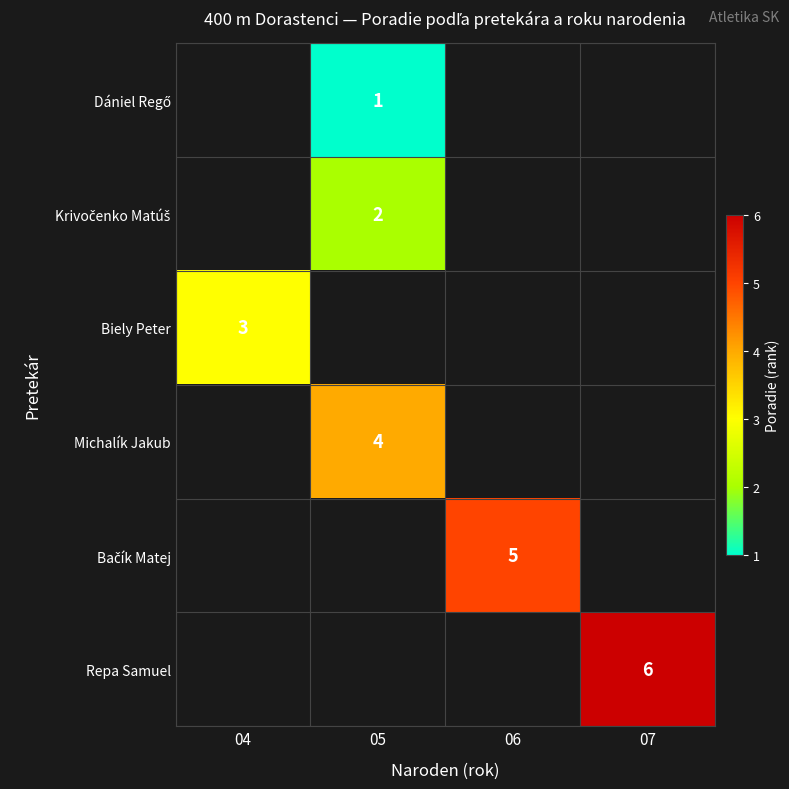

The Repa Samuel series shows 6 at 07. True or false?

True